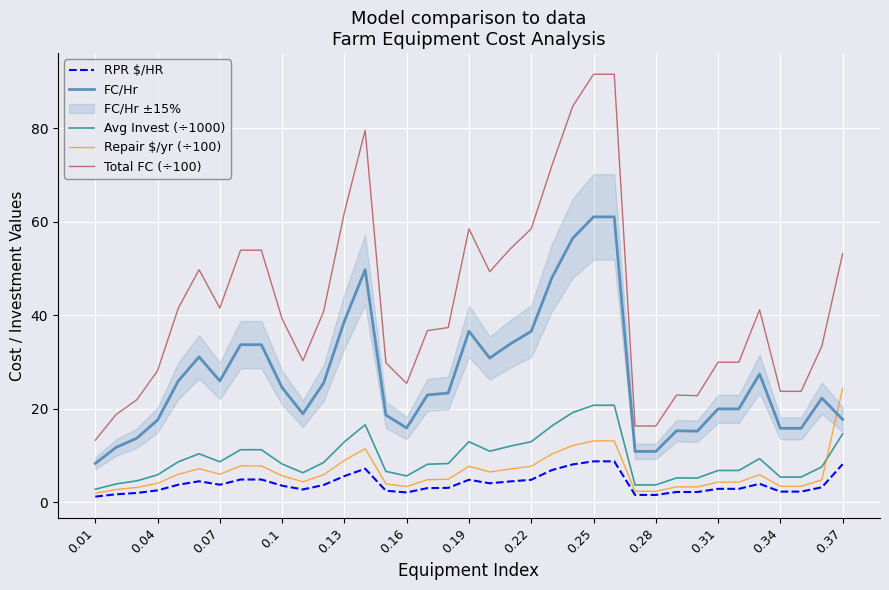

Is the value of Repair $/yr (÷100) at 0.25 greater than the value of Total FC (÷100) at 0.28?

No